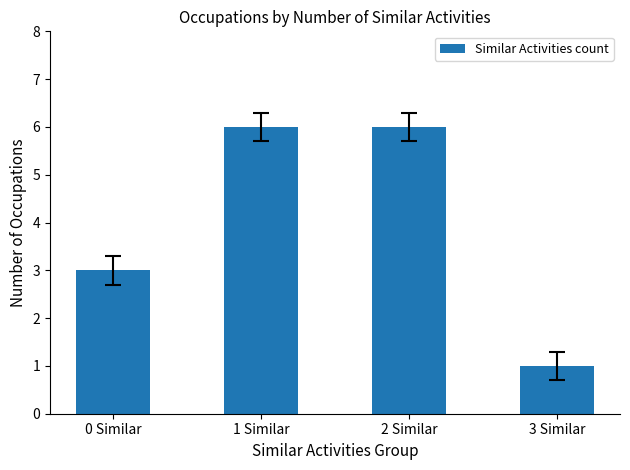

Is it true that the value at 0 Similar is 1?

False